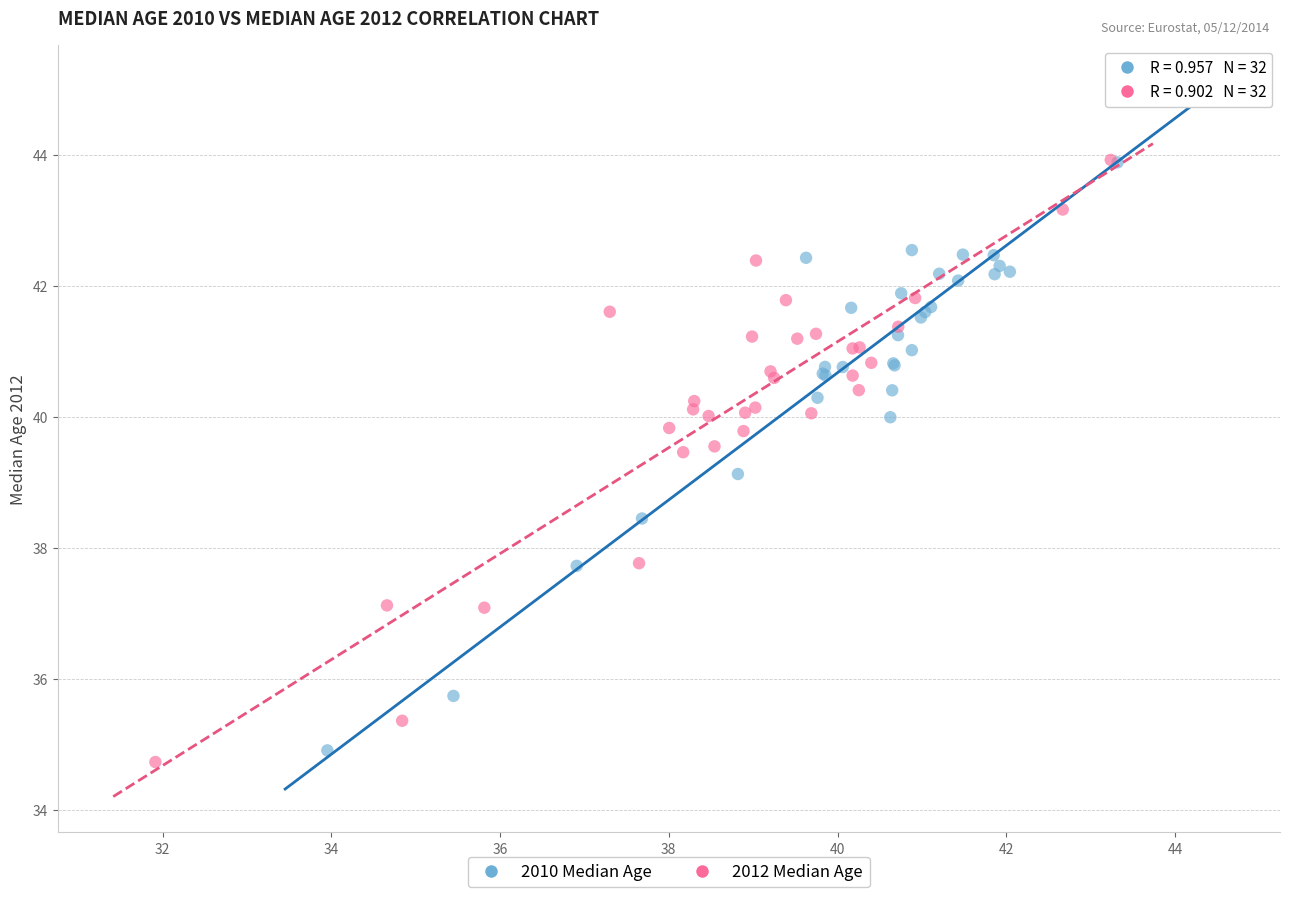

Which series has the largest Y range (max minus min)?

2010 Median Age